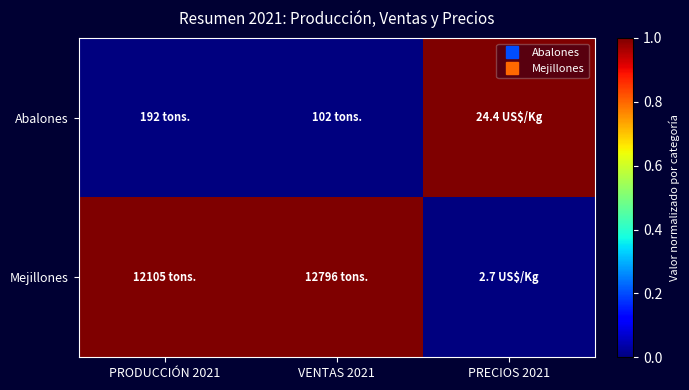

Rank the series at VENTAS 2021 from highest to lowest value.

Mejillones, Abalones